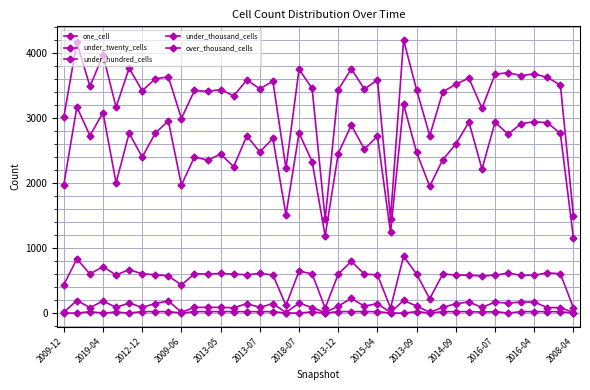

How many interior local peaks does the under_hundred_cells series have?

12